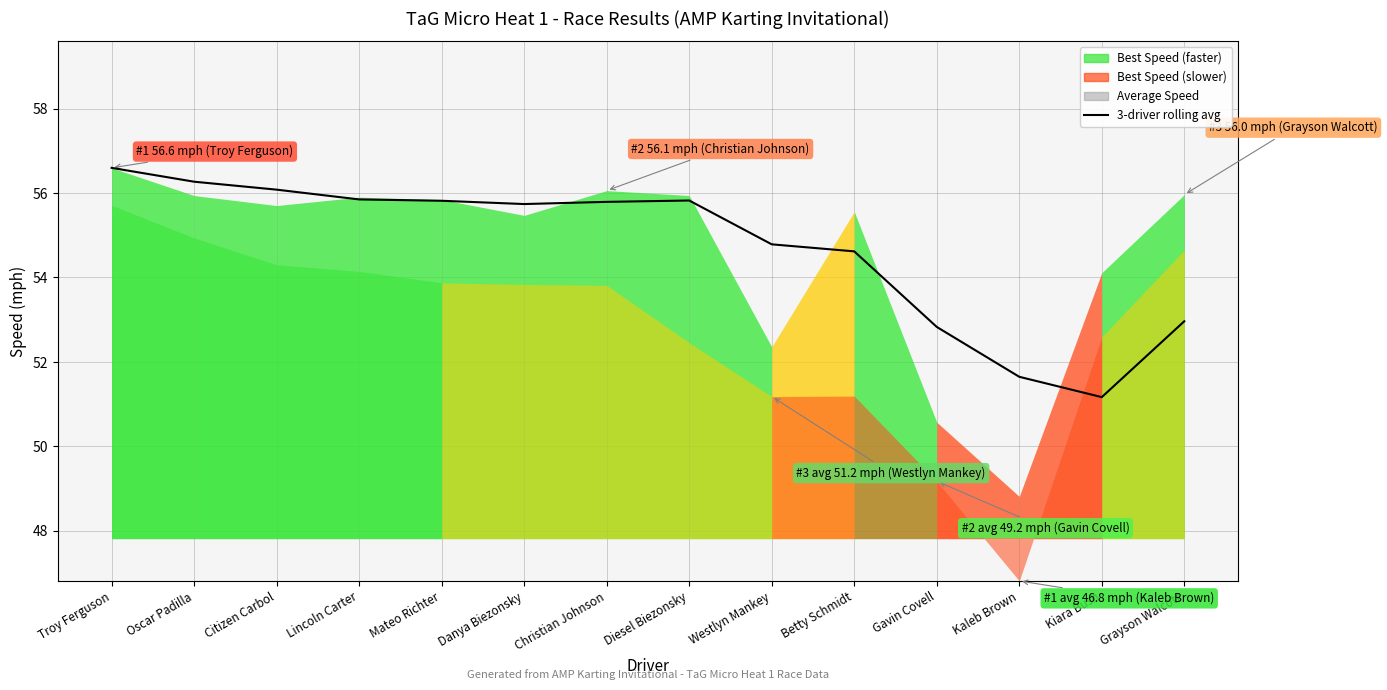

Reading left to right, what are all the values shown in this chart?

56.6	56.3	56.1	55.8	55.8	55.7	55.8	55.8	54.8	54.6	52.8	51.6	51.2	53.0